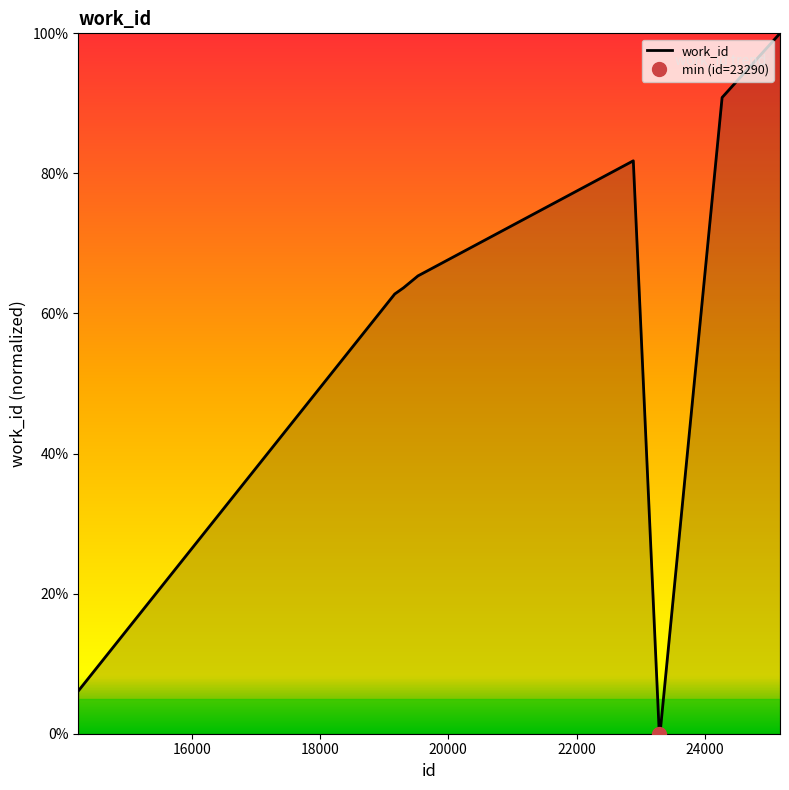

Reading left to right, list all the values displayed in this chart.

0.1	0.6	0.6	0.7	0.8	0.0	0.0	0.0	0.9	1.0